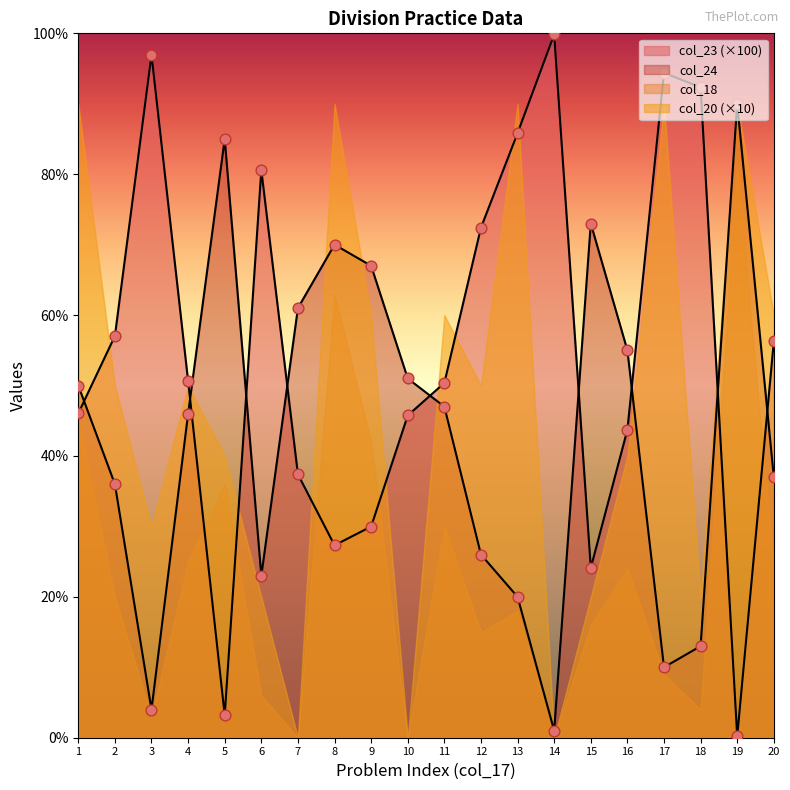

Which series reaches the minimum Y coordinate?

col_23